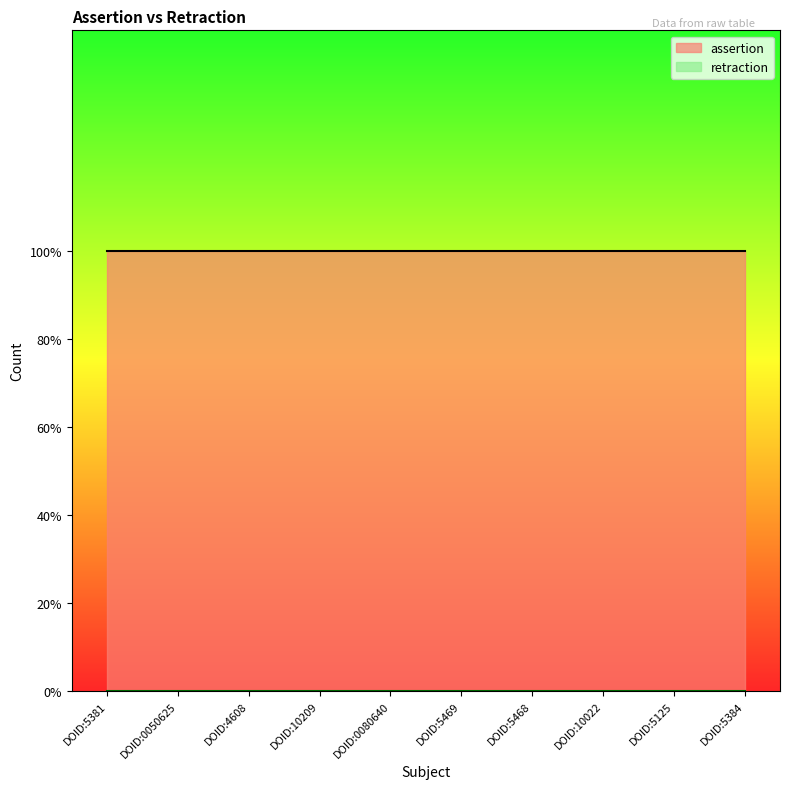

Reading right to left, what are all the values shown in this chart?

assertion: 1	1	1	1	1	1	1	1	1	1
retraction: 0	0	0	0	0	0	0	0	0	0